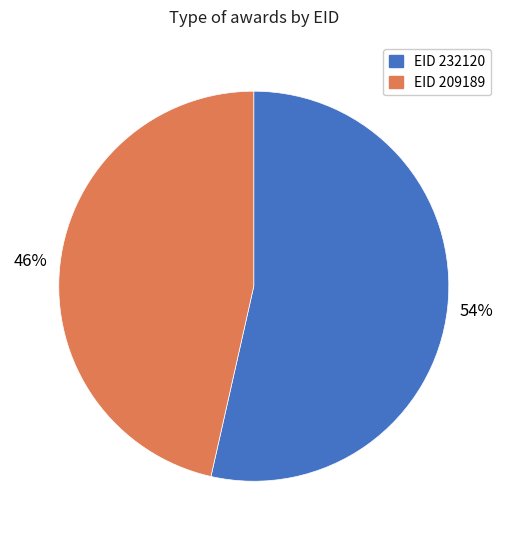

To the nearest percent, what is the average slice percentage?

50%